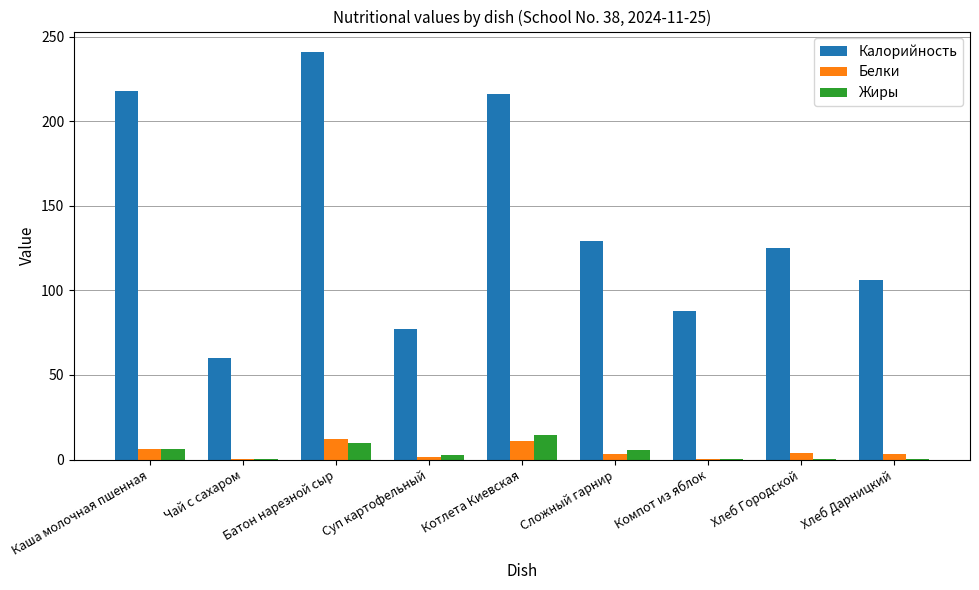

Is the value of Калорийность at Чай с сахаром greater than the value of Жиры at Котлета Киевская?

Yes